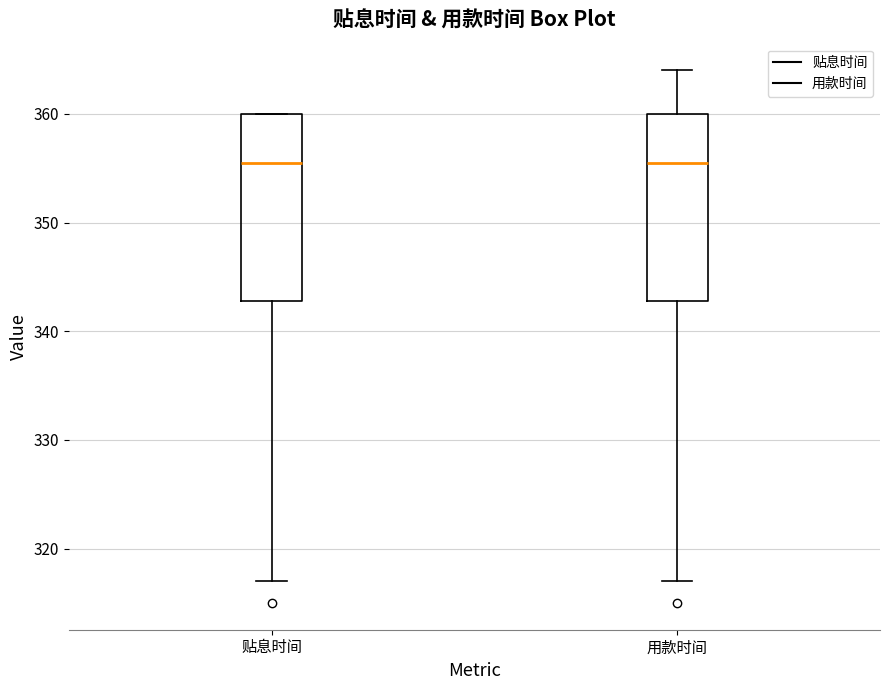

Reading left to right, read every box against the y-axis: the position of its median line, the range the box covers, and the ends of its whiskers. The values are not printed on the chart, so give them approximately, as read against the axis.

贴息时间: median 356, box 343 to 360, whiskers 317 to 360
用款时间: median 356, box 343 to 360, whiskers 317 to 364